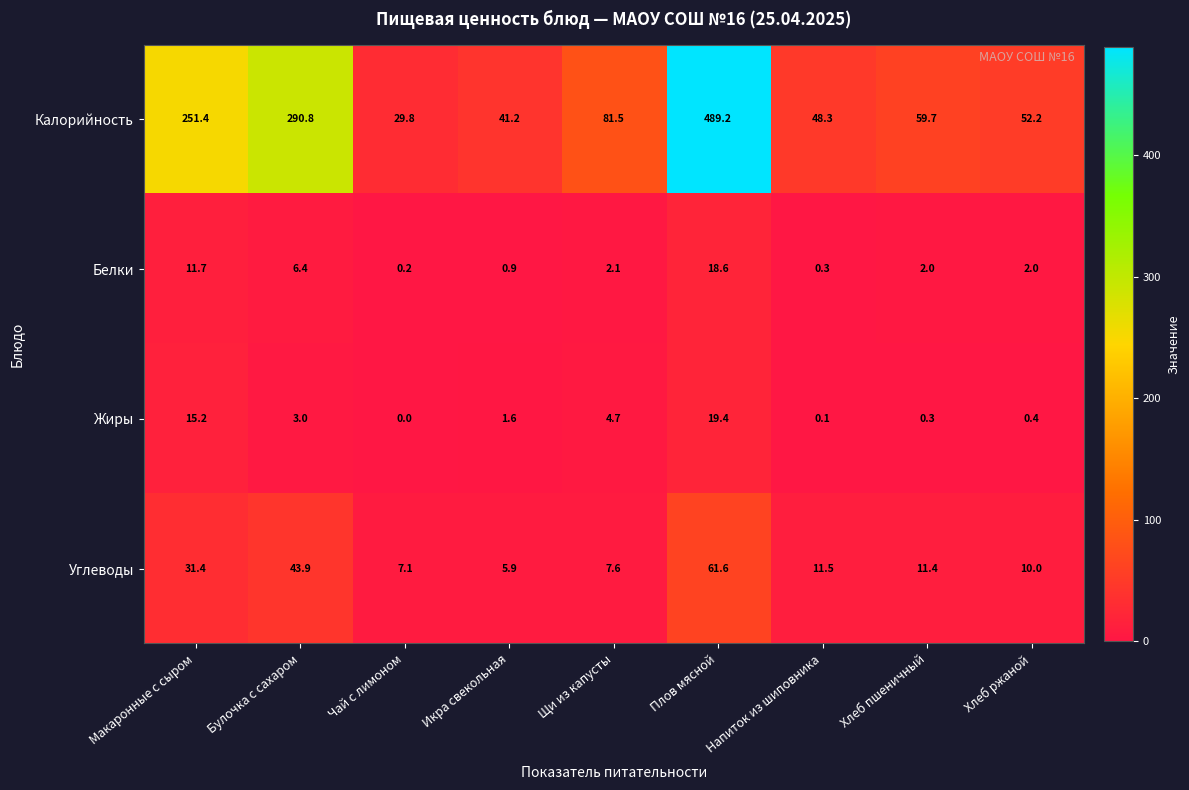

What is the difference between the highest and lowest values at Плов мясной?

470.6